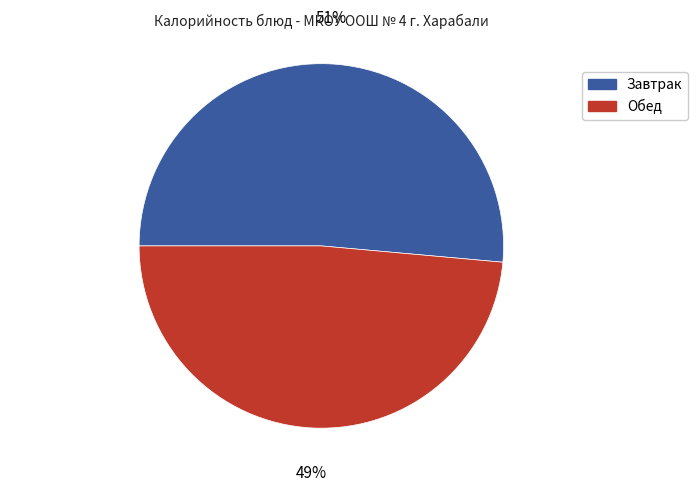

True or false: Обед accounts for 49% of the total.

True